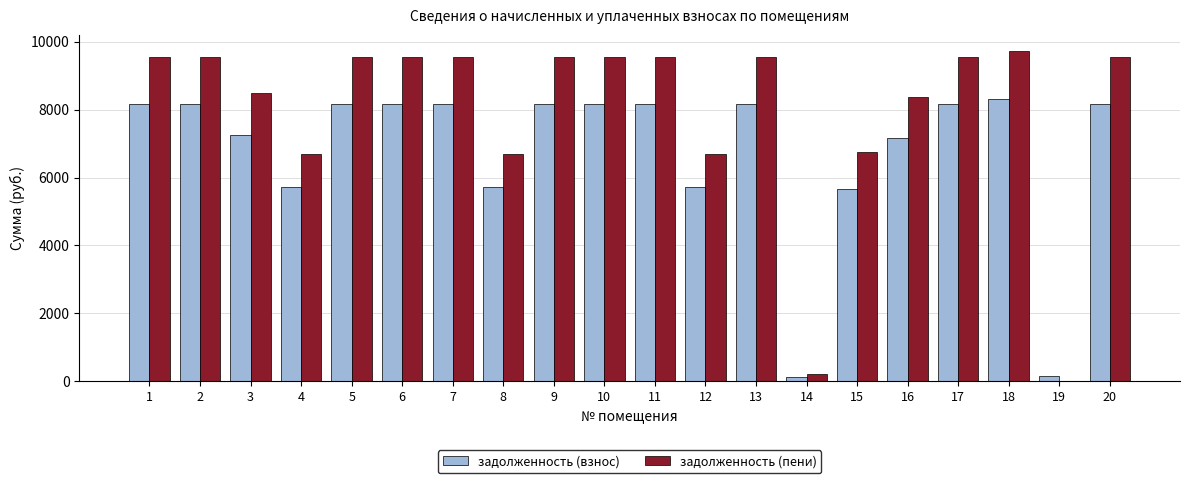

Is it true that задолженность (взнос) equals 3740.3 at 17?

False